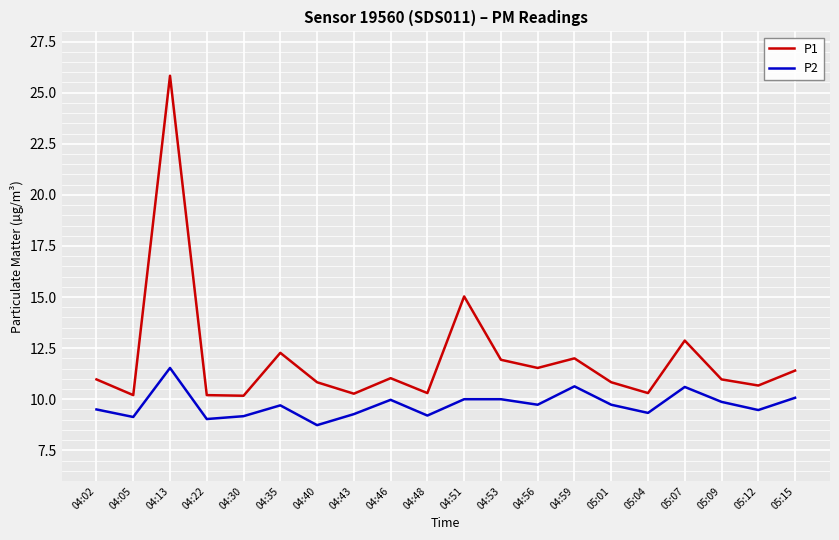

True or false: P1 and P2 cross at least once.

False